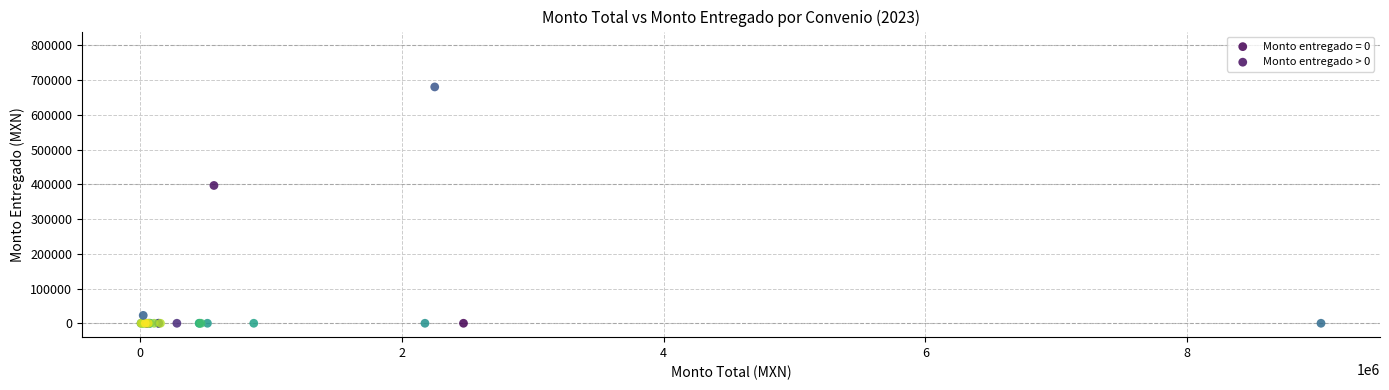

What are all the series names shown in the legend?

Monto entregado = 0, Monto entregado > 0